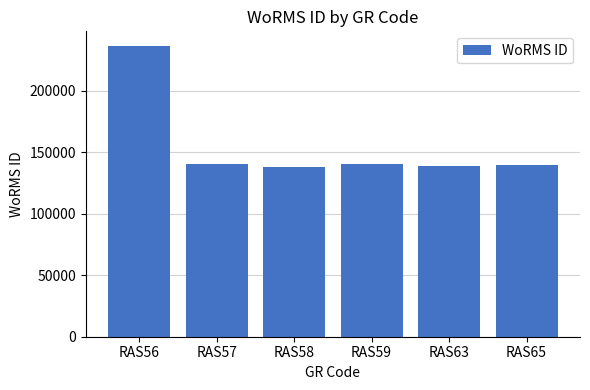

Which category has the highest value across all series?

RAS56